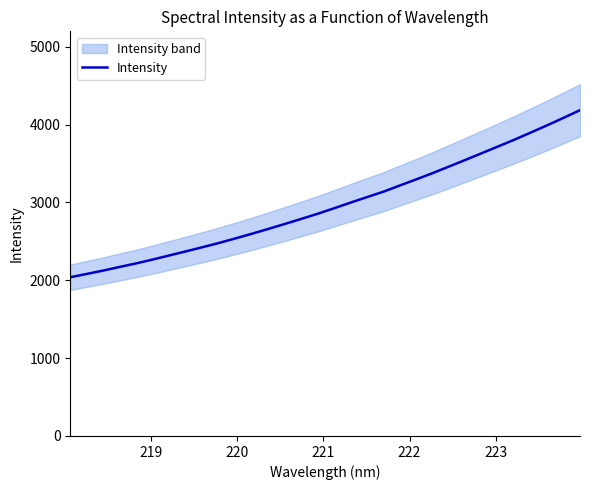

What is the minimum value for Intensity?

2038.8